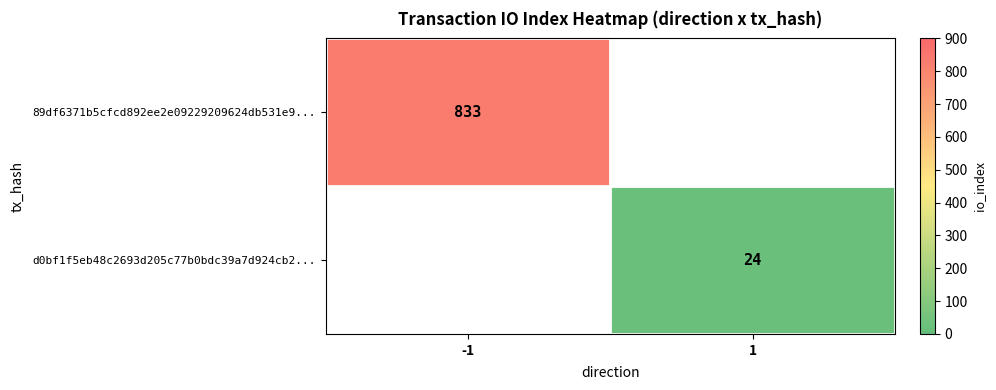

The d0bf1f5eb48c2693d205c77b0bdc39a7d924cb2... series shows 24 at 1. True or false?

True